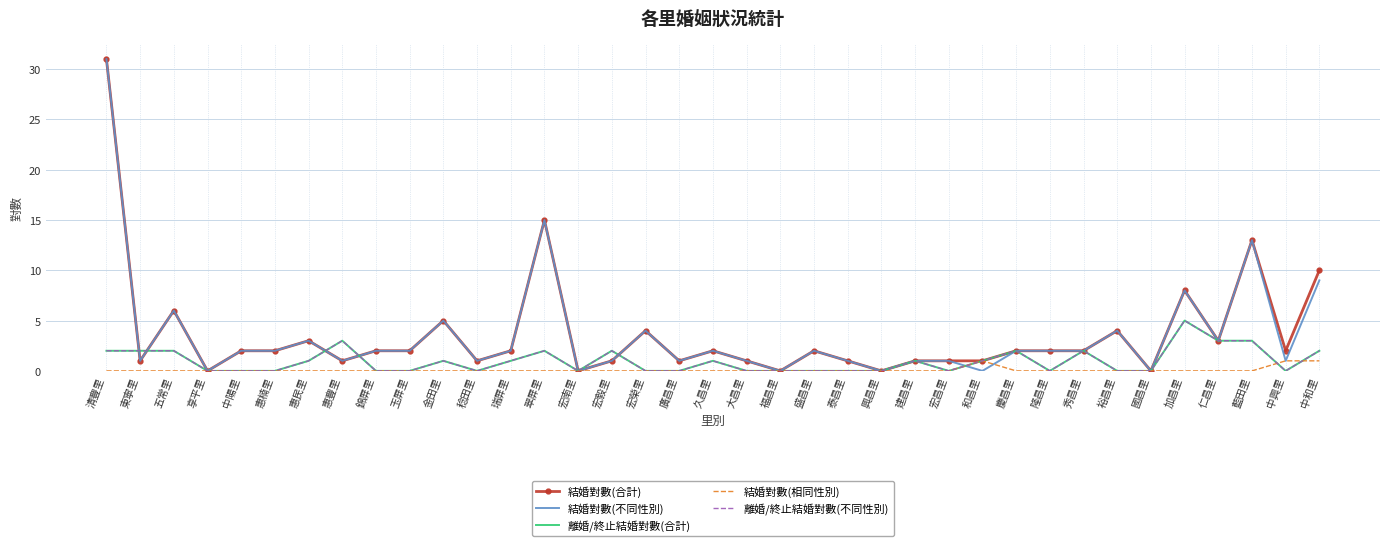

What is the label of the 13th point from the right?

建昌里